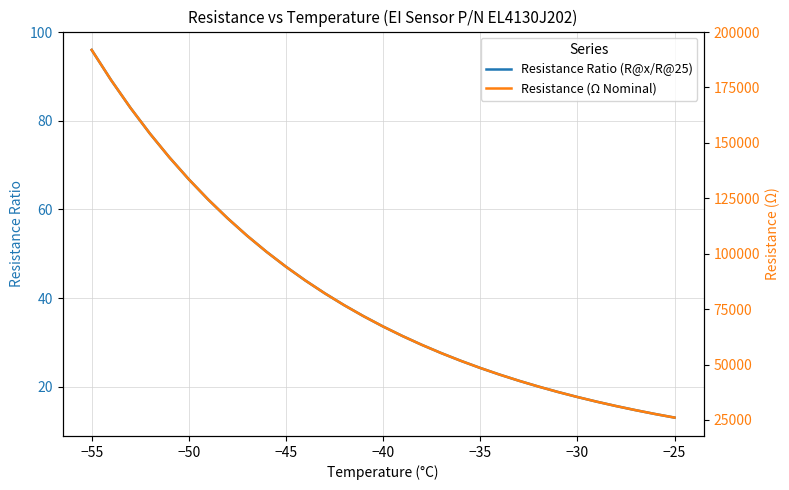

What is the maximum value for Resistance Ratio (R@x/R@25)?

96.0